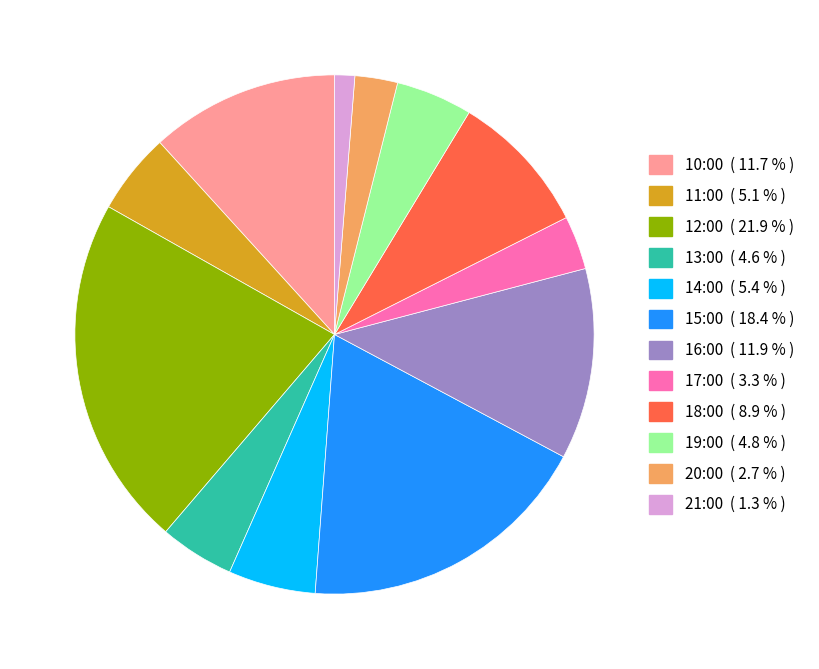

What is the smallest slice in the pie chart?

21:00